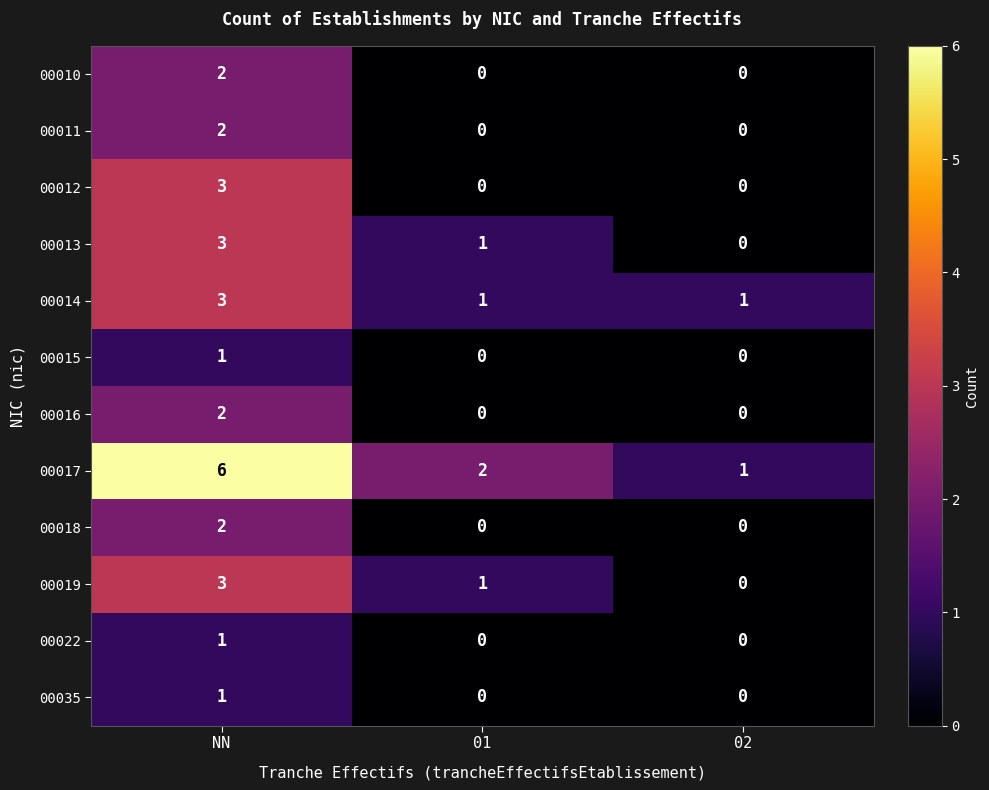

Which category has the highest value across all series?

NN